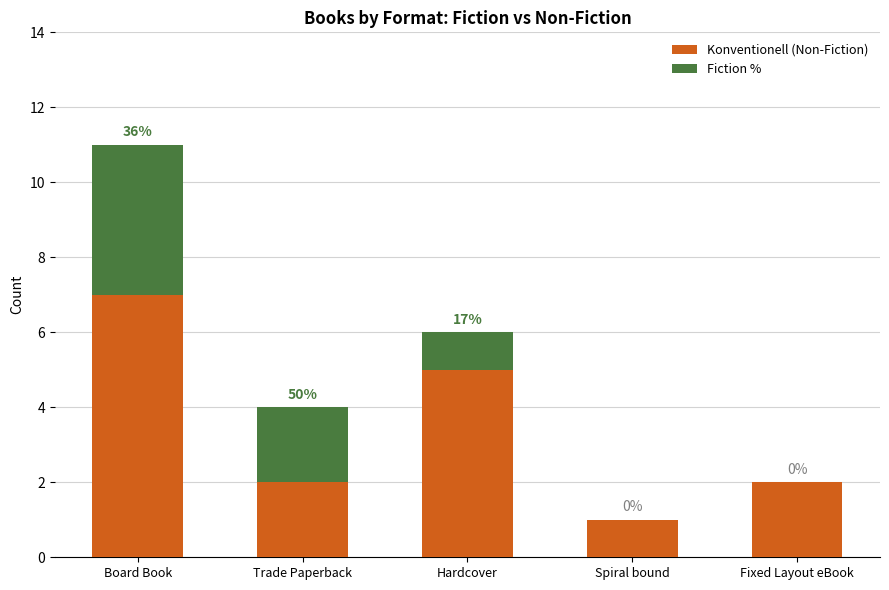

Are the bars grouped side by side (vs. stacked)?

No